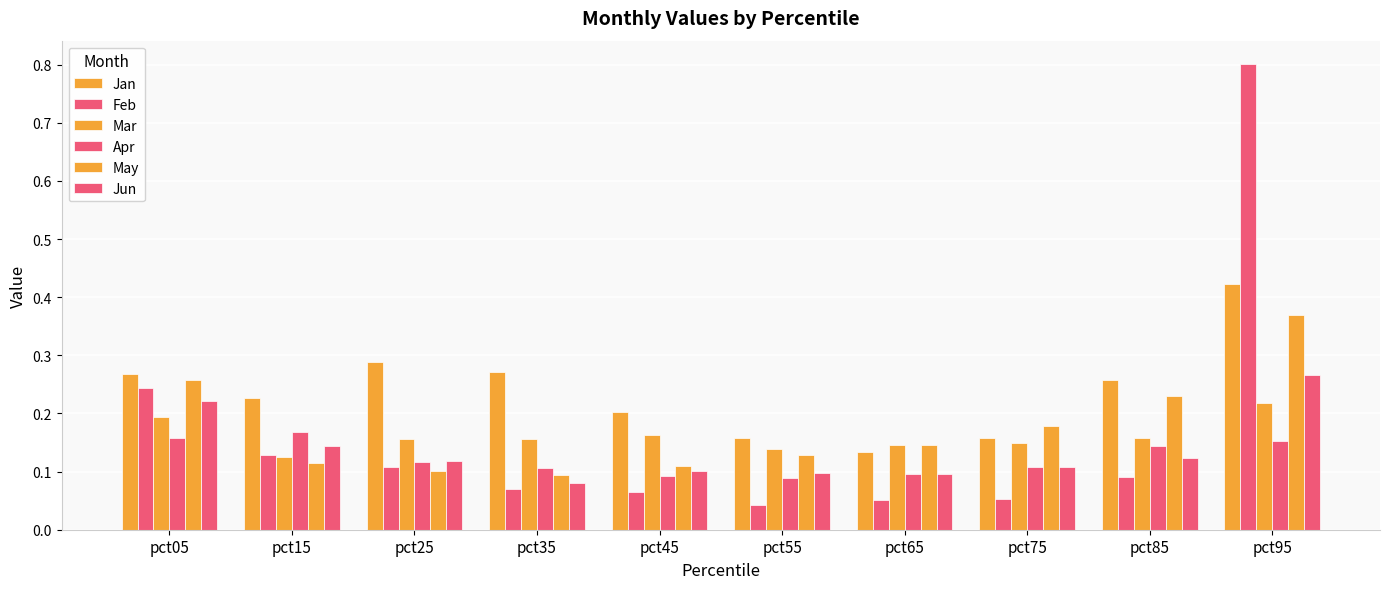

What is the total value across all series at pct45?

0.7